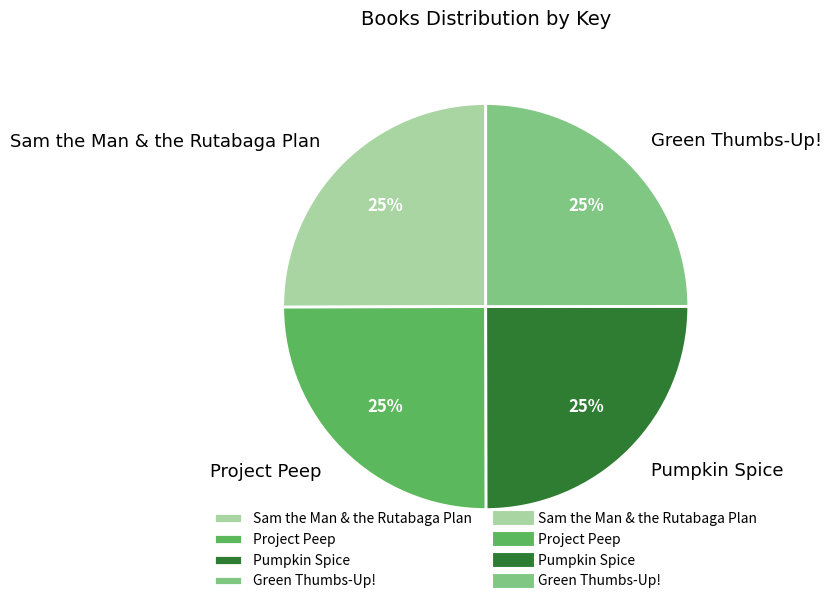

The Green Thumbs-Up! slice represents 25% of the pie. True or false?

True